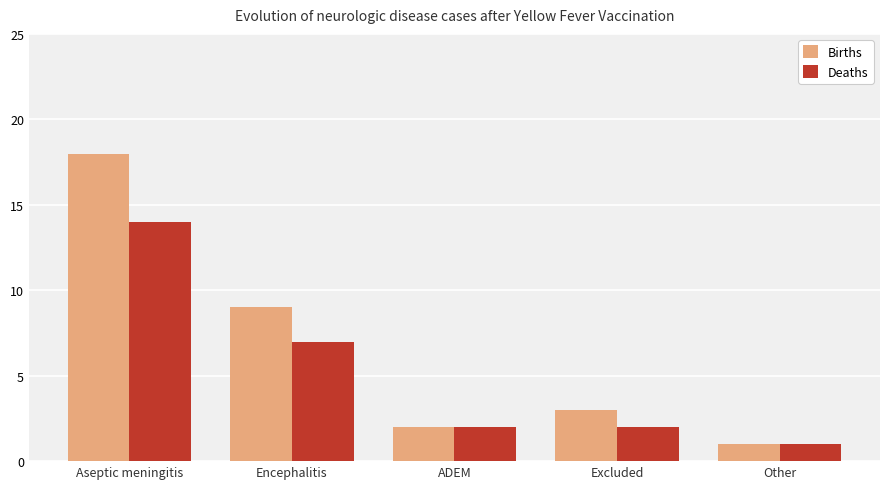

Which series changed the most between Aseptic meningitis and ADEM?

Births